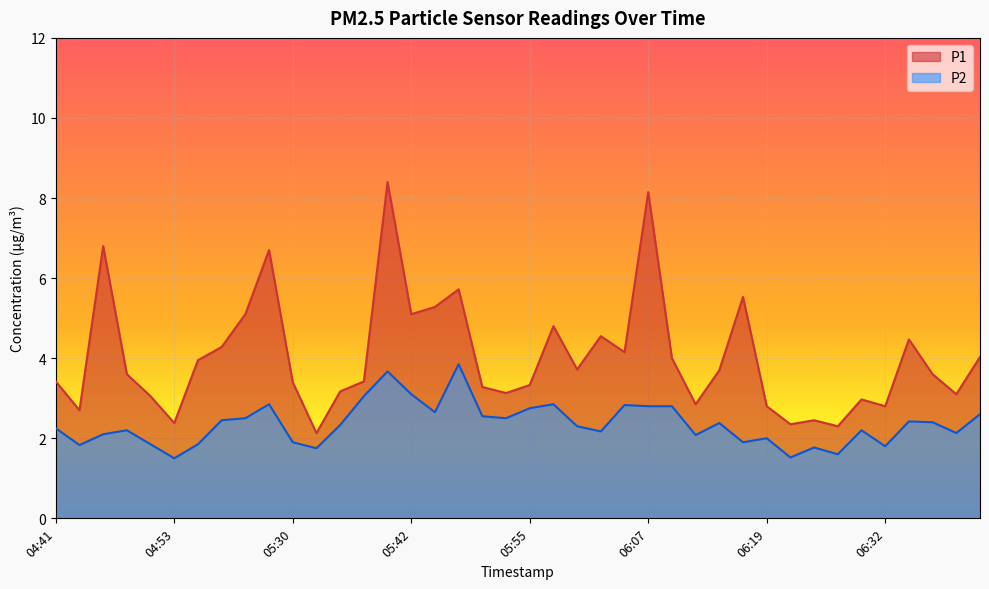

Reading left to right, list all the values displayed in this chart.

P1: 3.4	2.7	6.8	3.6	3.0	2.4	4.0	4.3	5.1	6.7	3.4	2.1	3.2	3.4	8.4	5.1	5.3	5.7	3.3	3.1	3.3	4.8	3.7	4.5	4.2	8.2	4.0	2.9	3.7	5.5	2.8	2.4	2.5	2.3	3.0	2.8	4.5	3.6	3.1	4.0
P2: 2.2	1.8	2.1	2.2	1.9	1.5	1.9	2.5	2.5	2.9	1.9	1.8	2.3	3.0	3.7	3.1	2.6	3.9	2.5	2.5	2.8	2.9	2.3	2.2	2.8	2.8	2.8	2.1	2.4	1.9	2.0	1.5	1.8	1.6	2.2	1.8	2.4	2.4	2.1	2.6